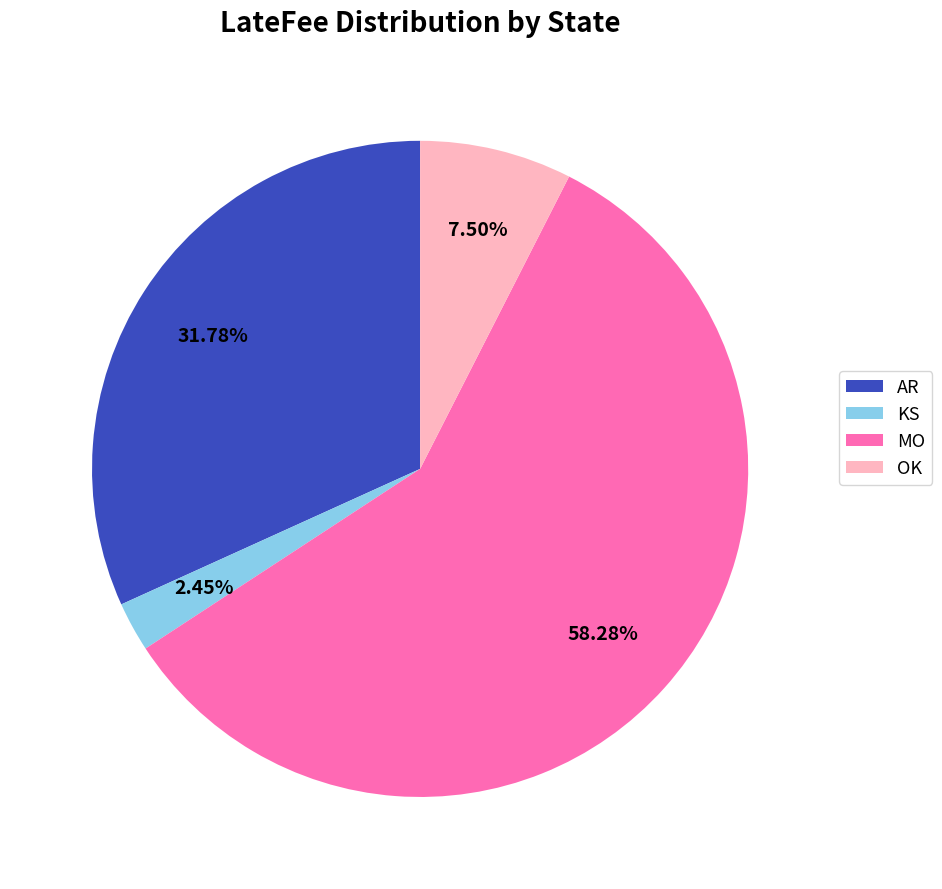

What percentage is the KS slice, to the nearest percent?

2%